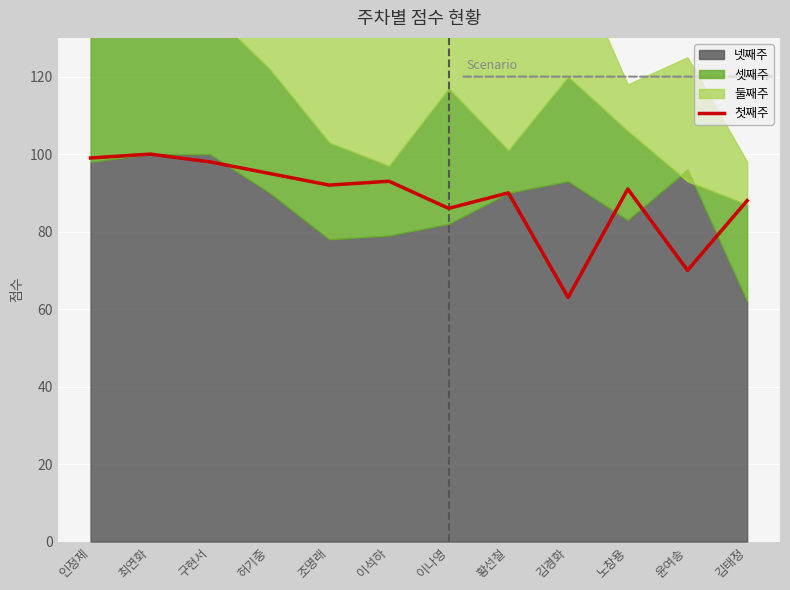

What is the change in value from 최연화 to 조명래?

-8